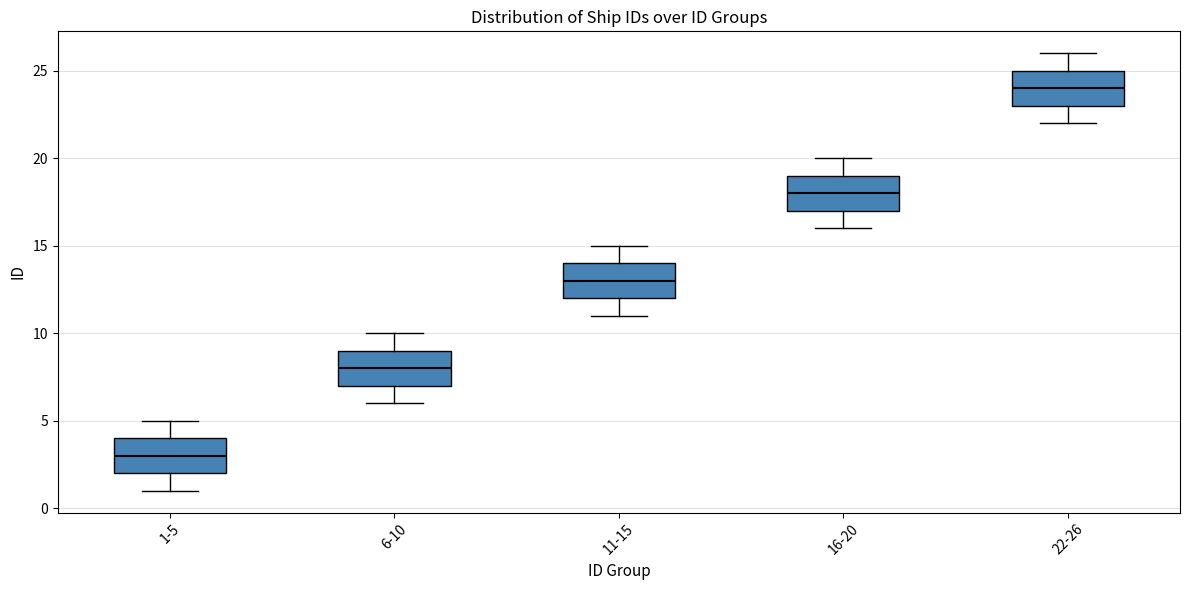

Reading left to right, read every box against the y-axis: the position of its median line, the range the box covers, and the ends of its whiskers. The values are not printed on the chart, so give them approximately, as read against the axis.

1-5: median 3, box 2 to 4, whiskers 1 to 5
6-10: median 8, box 7 to 9, whiskers 6 to 10
11-15: median 13, box 12 to 14, whiskers 11 to 15
16-20: median 18, box 17 to 19, whiskers 16 to 20
22-26: median 24, box 23 to 25, whiskers 22 to 26